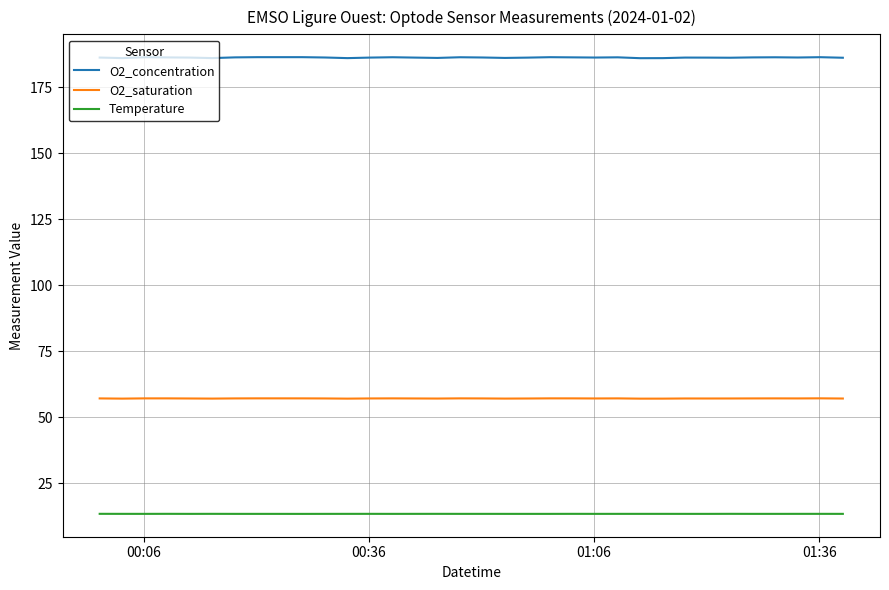

What are all the series names shown in the legend?

O2_concentration, O2_saturation, Temperature